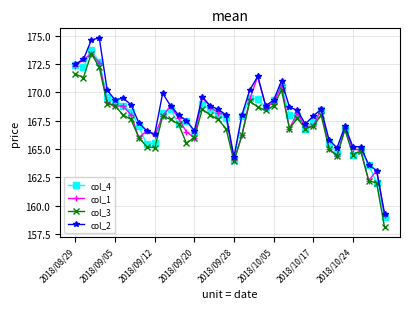

What is the maximum value for col_2?

174.8